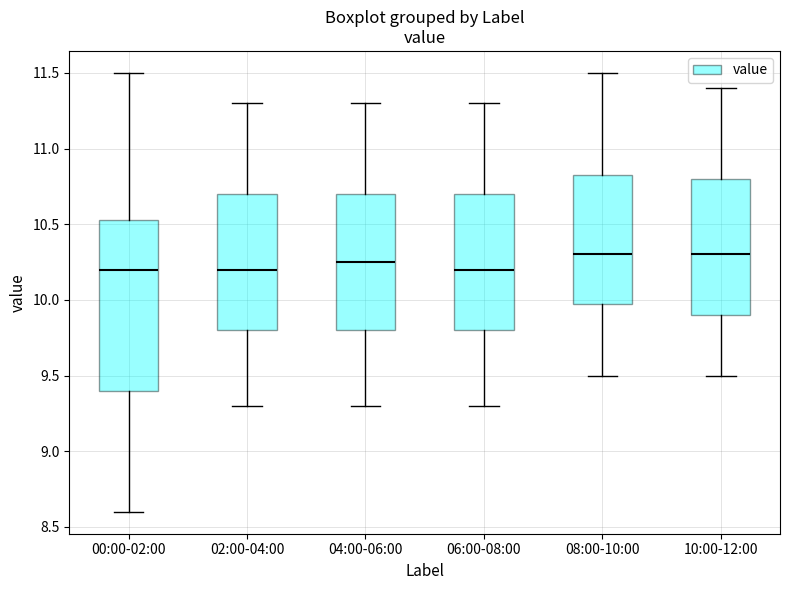

Reading left to right, transcribe this box plot: for each box, give where its median line is, the range the box spans, and where its two whiskers end, as read against the y-axis. The values are not printed on the chart, so give them approximately, as read against the axis.

00:00-02:00: median 10.20, box 9.40 to 10.55, whiskers 8.60 to 11.50
02:00-04:00: median 10.20, box 9.80 to 10.70, whiskers 9.30 to 11.30
04:00-06:00: median 10.25, box 9.80 to 10.70, whiskers 9.30 to 11.30
06:00-08:00: median 10.20, box 9.80 to 10.70, whiskers 9.30 to 11.30
08:00-10:00: median 10.30, box 10.00 to 10.85, whiskers 9.50 to 11.50
10:00-12:00: median 10.30, box 9.90 to 10.80, whiskers 9.50 to 11.40